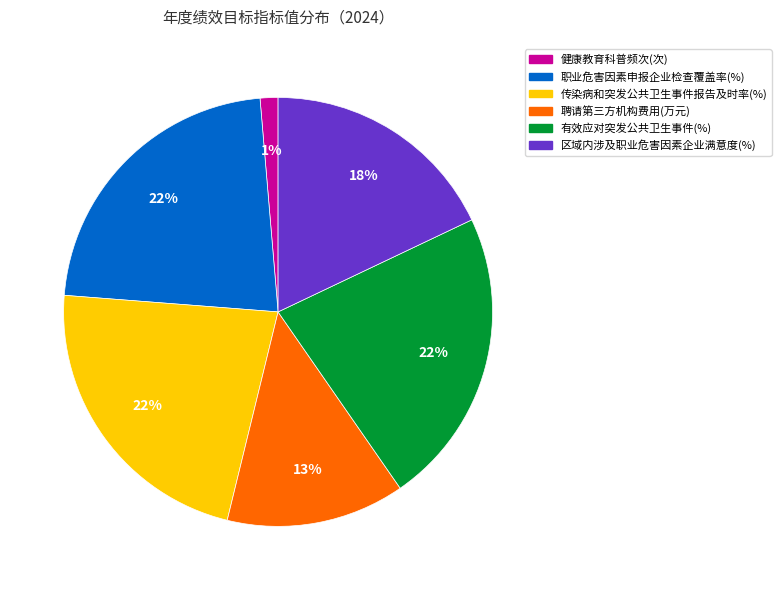

What is the ratio of the value at 传染病和突发公共卫生事件报告及时率(%) to the value at 聘请第三方机构费用(万元)?

1.7